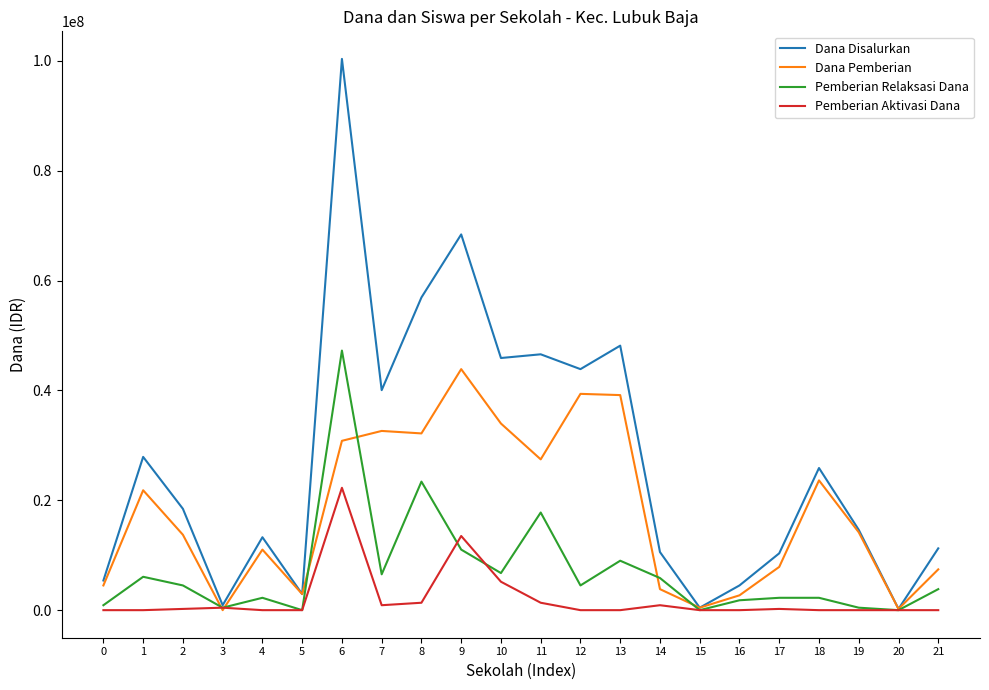

What is the difference between the highest and lowest values at 21?

11250000